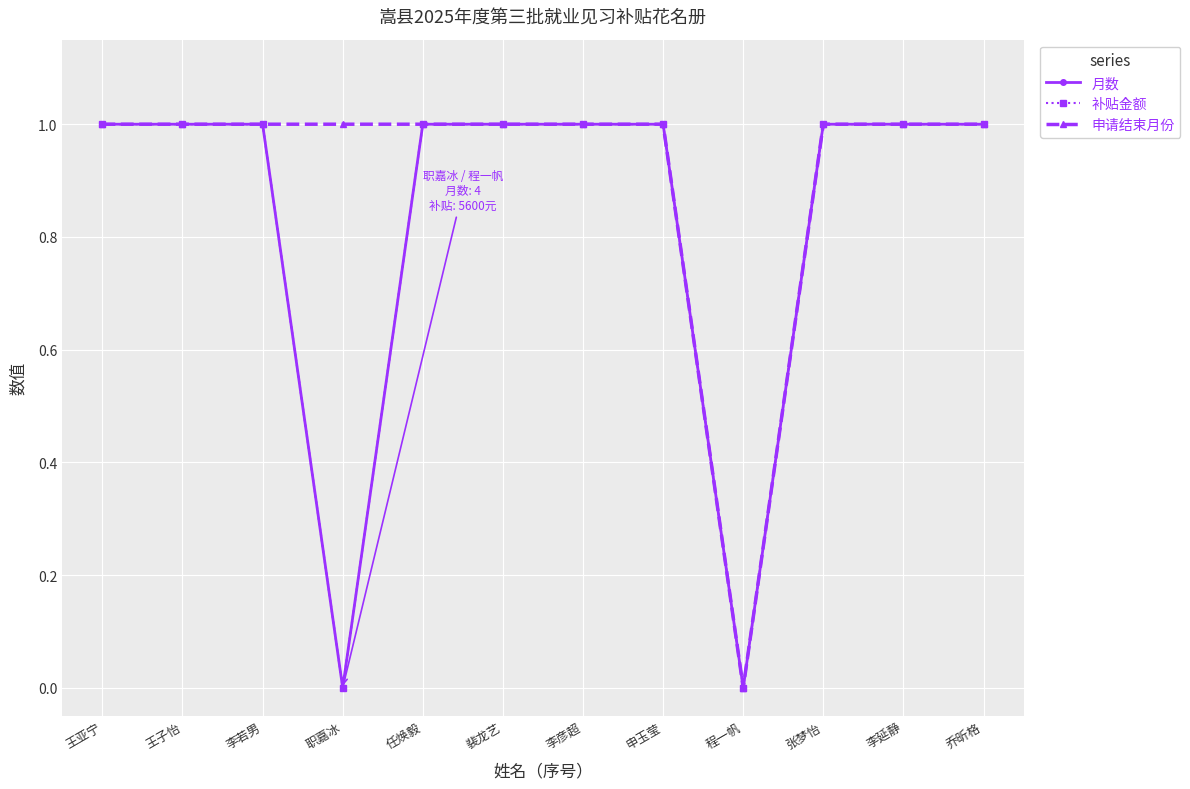

What is the label of the 7th point from the left?

李彦超